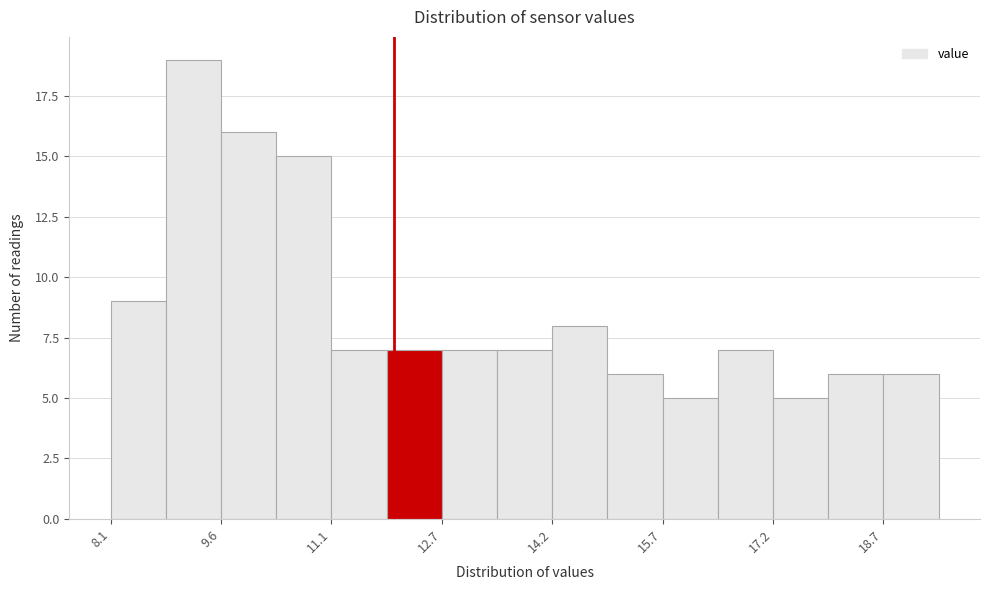

Around what value on the x-axis is the tallest bar? Give the approximate position of its centre, as read against the axis.

9.2